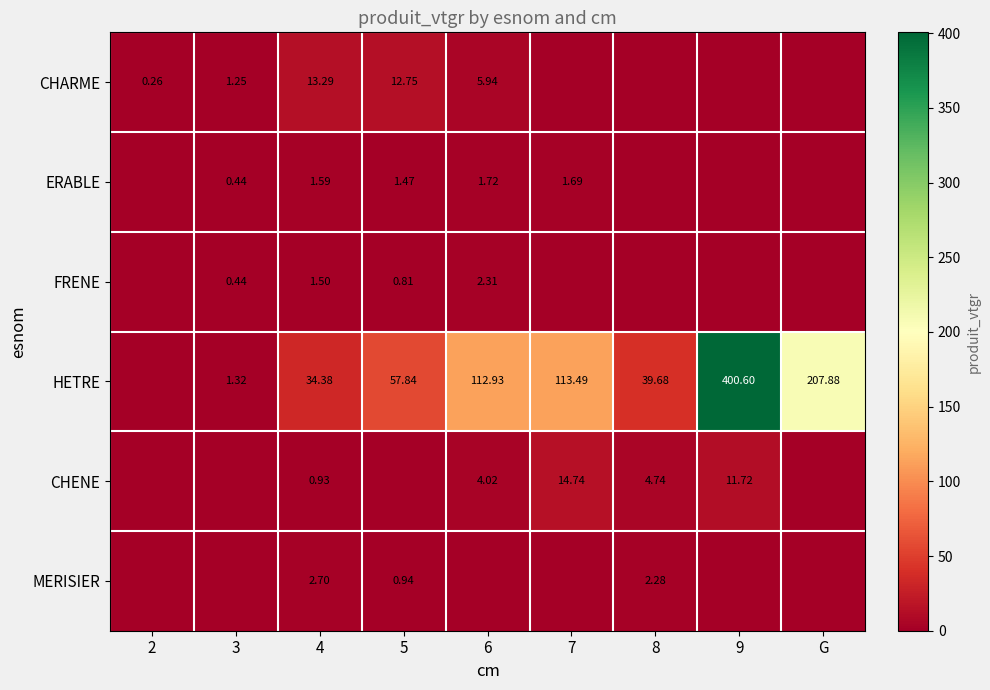

What is the total value across all series at 2?

0.3